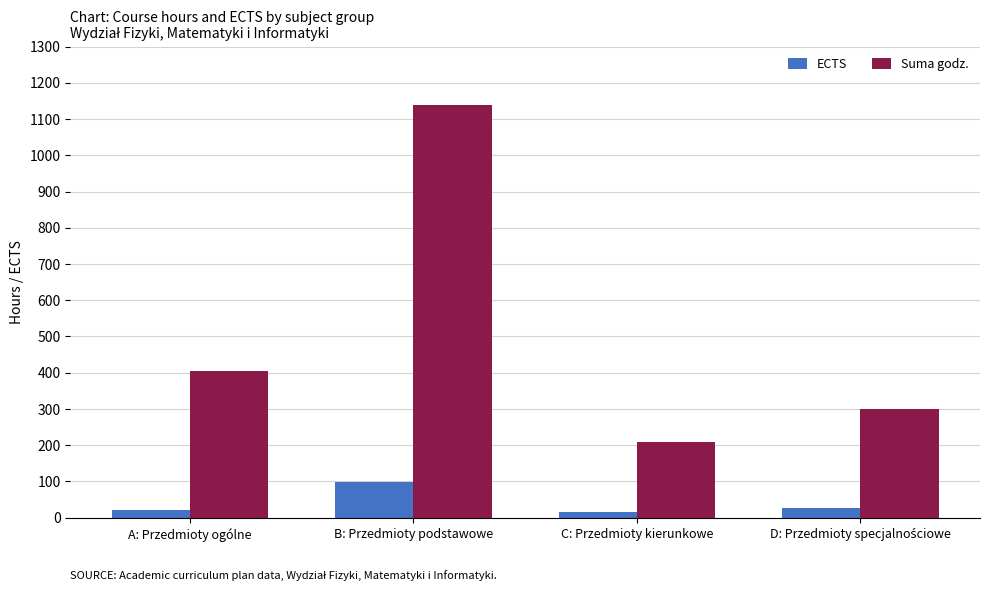

How many values in the ECTS series are below 26?

2